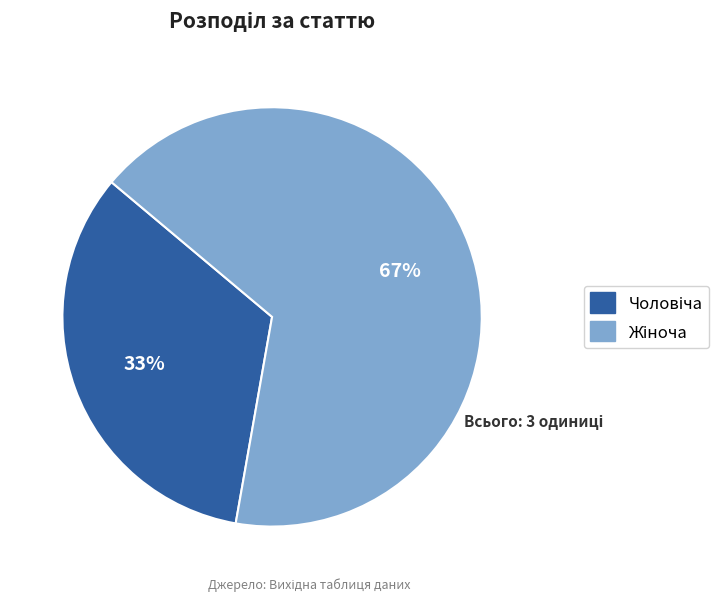

To the nearest percent, what is the average slice percentage?

50%